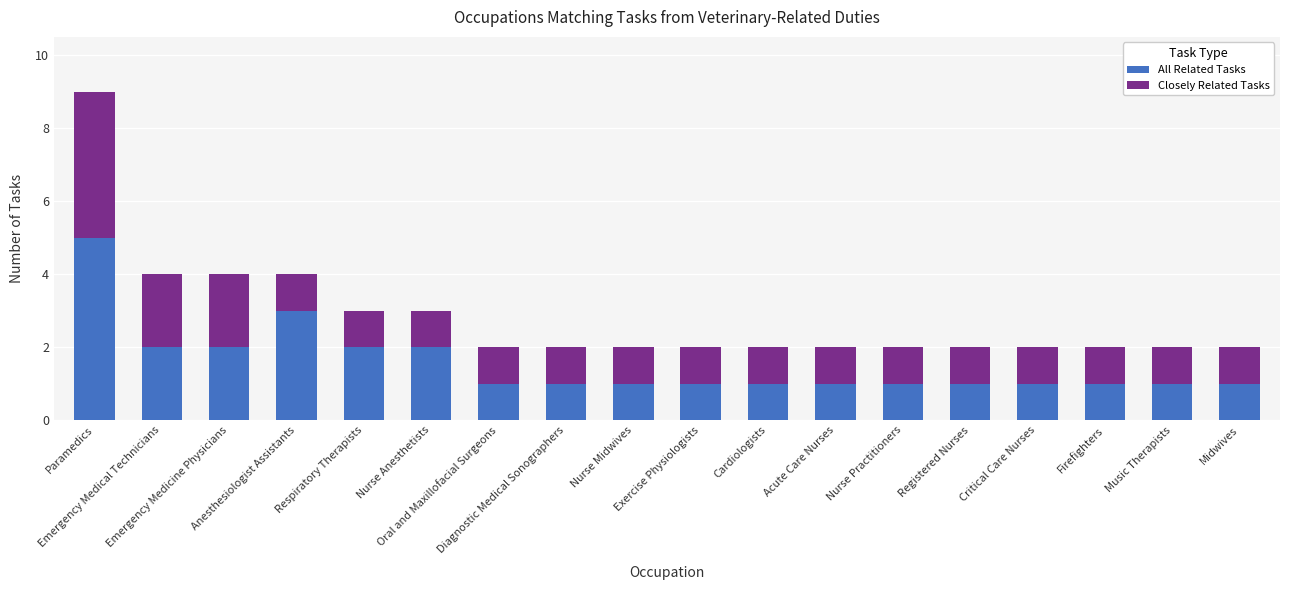

Count the number of data series in this chart.

2